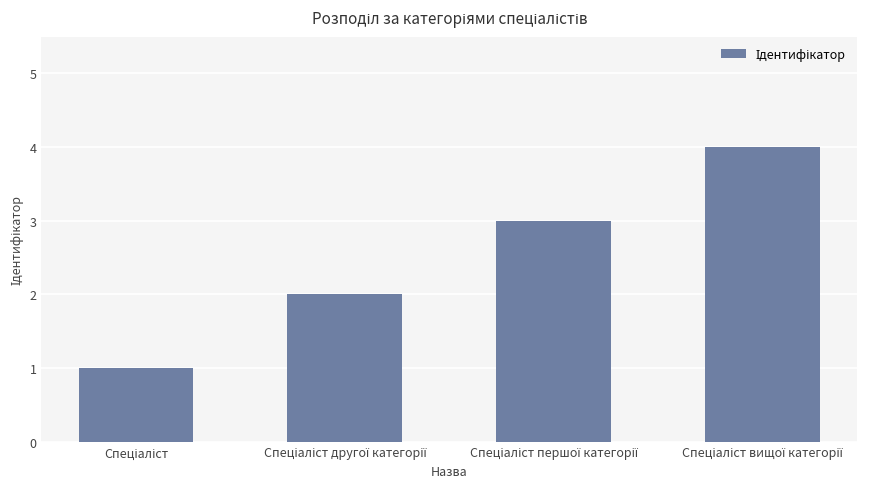

What is the sum of all values?

10